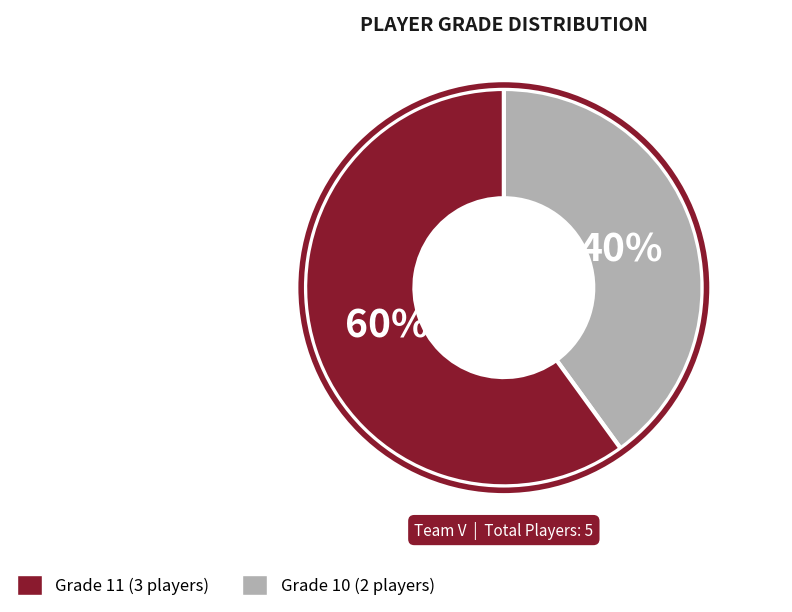

Is there a majority slice in this chart?

Yes